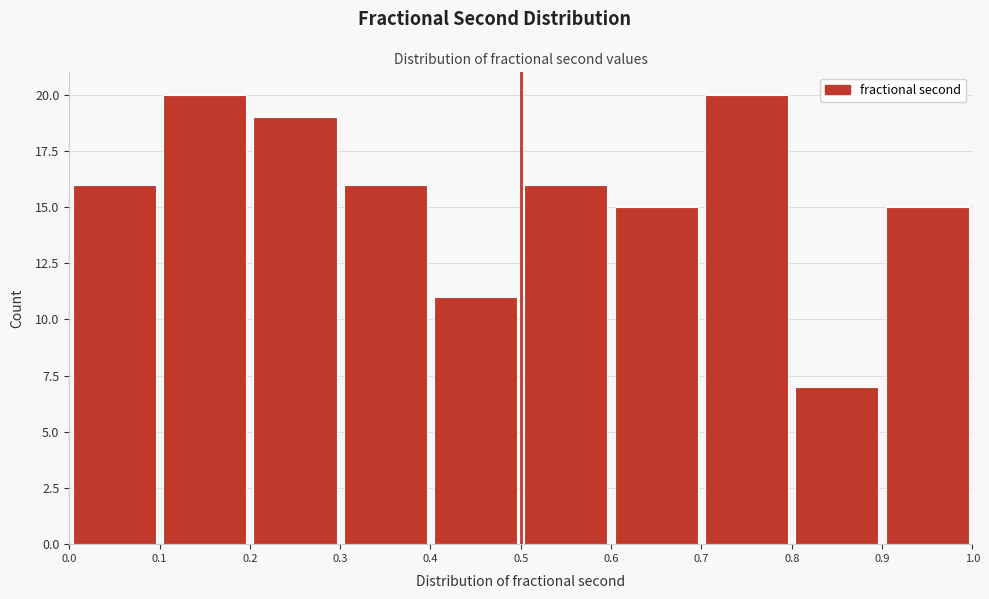

Reading left to right, list every bar in this chart as the range it spans on the x-axis followed by its height. The values are not printed on the chart, so give them approximately, as read against the axis.

0.0 to 0.1: 16
0.1 to 0.2: 20
0.2 to 0.3: 19
0.3 to 0.4: 16
0.4 to 0.5: 11
0.5 to 0.6: 16
0.6 to 0.7: 15
0.7 to 0.8: 20
0.8 to 0.9: 7
0.9 to 1.0: 15